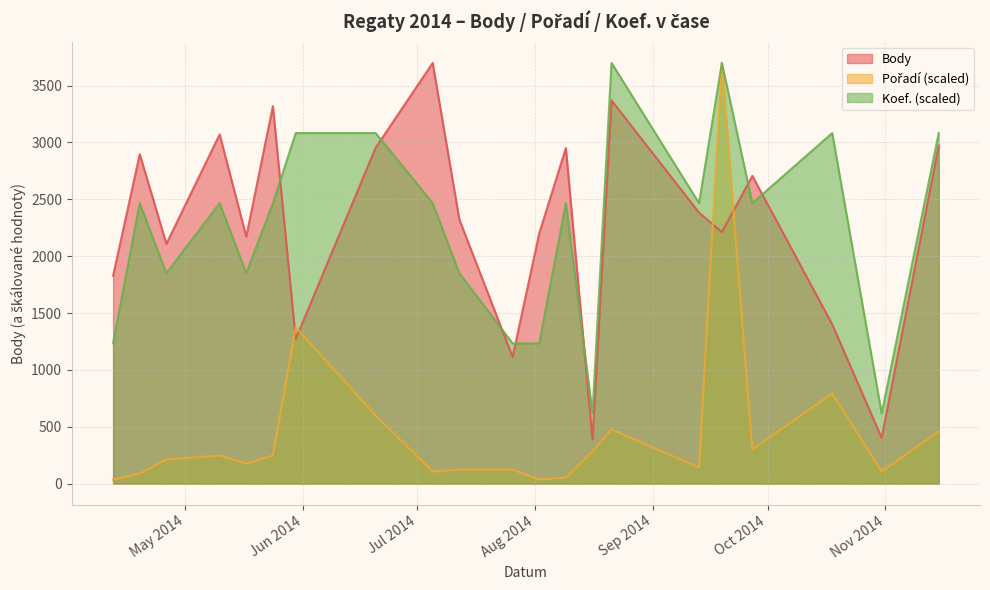

Which series has the largest range (max minus min)?

Pořadí